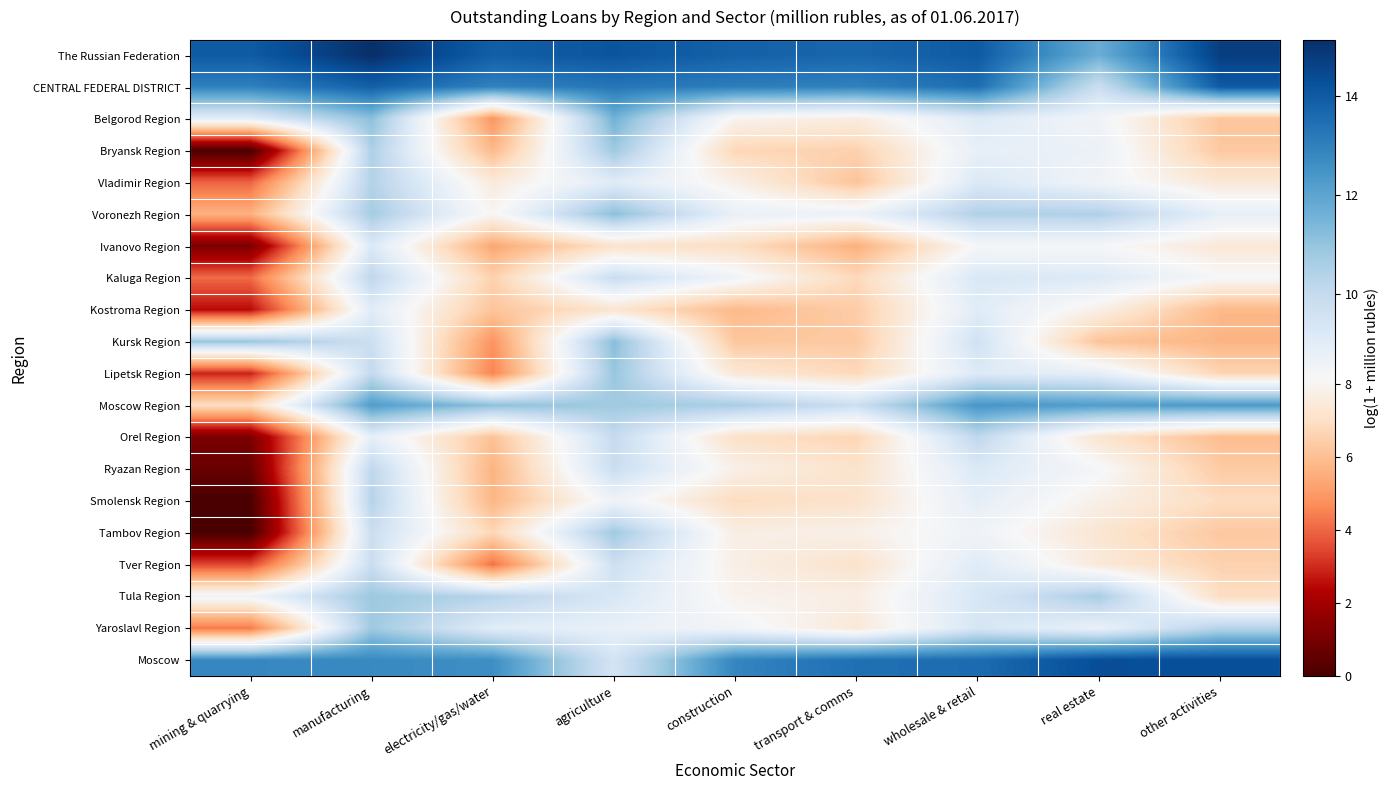

Which category has the lowest value across all series?

mining & quarrying